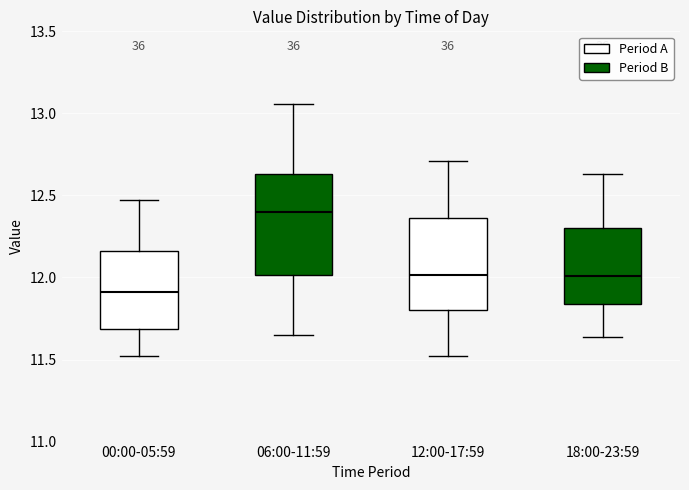

Reading left to right, read every box against the y-axis: the position of its median line, the range the box covers, and the ends of its whiskers. The values are not printed on the chart, so give them approximately, as read against the axis.

00:00-05:59: median 11.90, box 11.70 to 12.15, whiskers 11.50 to 12.45
06:00-11:59: median 12.40, box 12.00 to 12.65, whiskers 11.65 to 13.05
12:00-17:59: median 12.00, box 11.80 to 12.35, whiskers 11.50 to 12.70
18:00-23:59: median 12.00, box 11.85 to 12.30, whiskers 11.65 to 12.65